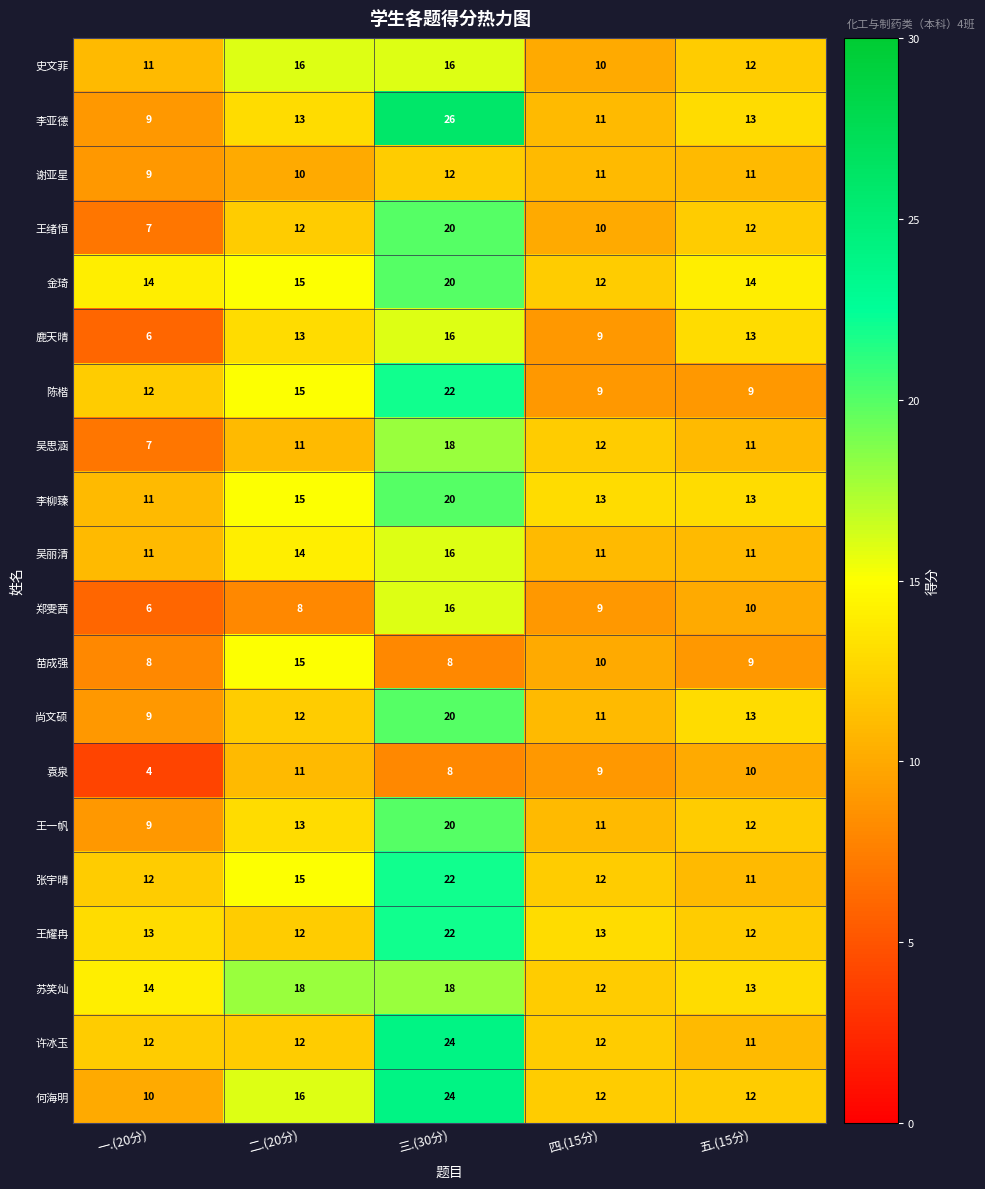

The 王一帆 series shows 18 at 四.(15分). True or false?

False